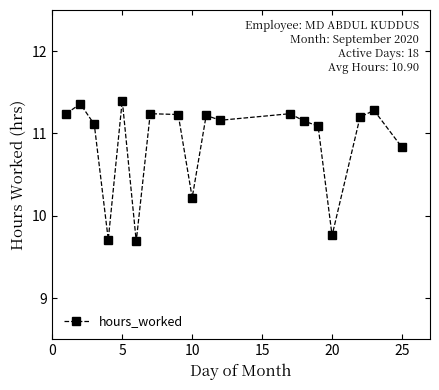

True or false: there are more than 2 points higher than both neighbors.

True